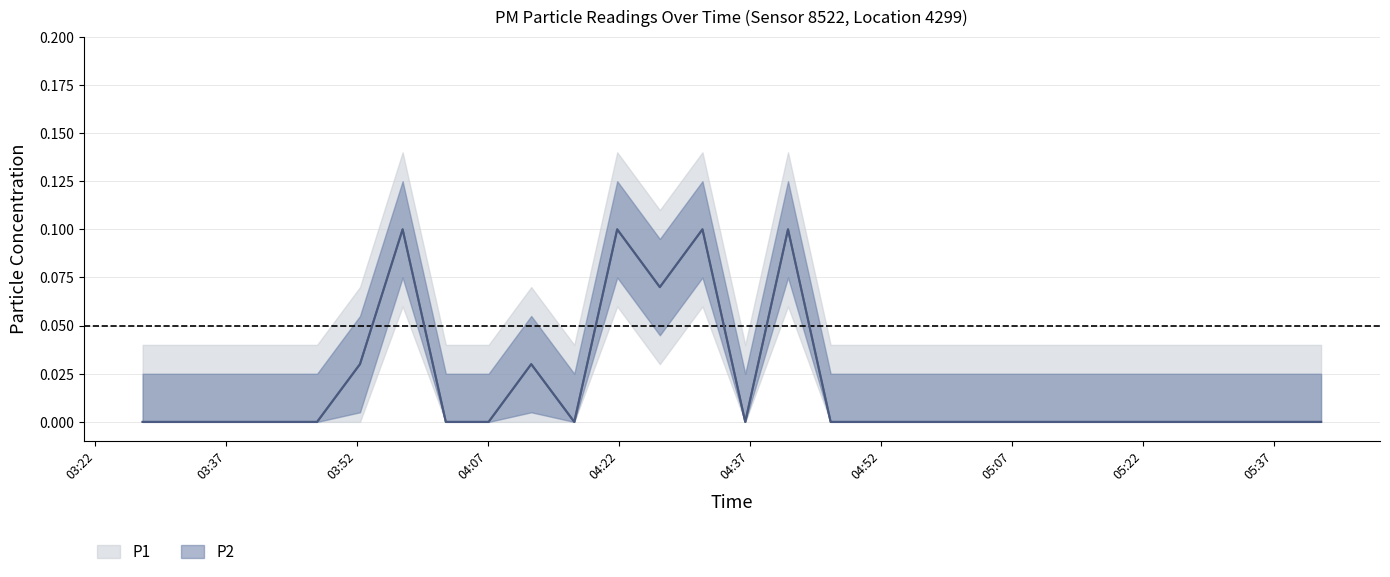

The P1 series shows 0.0 at 03:47. True or false?

True